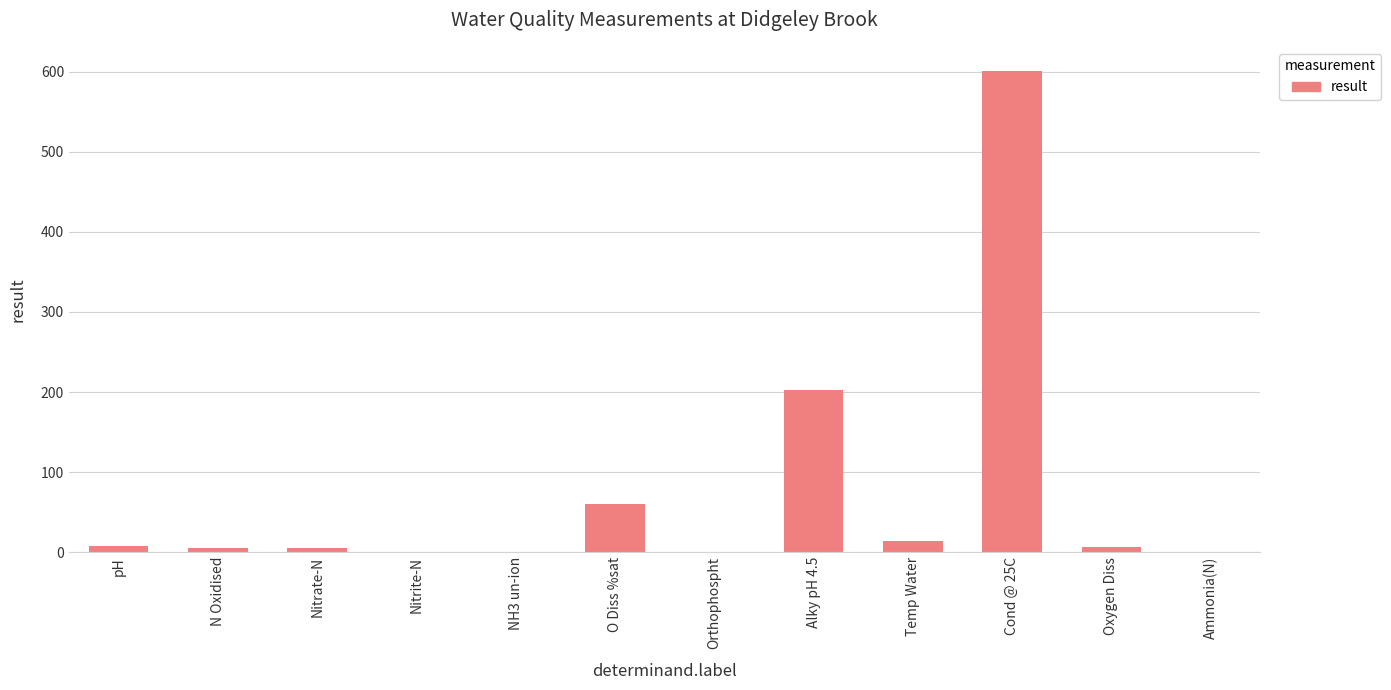

What is the sum of all values?

902.0